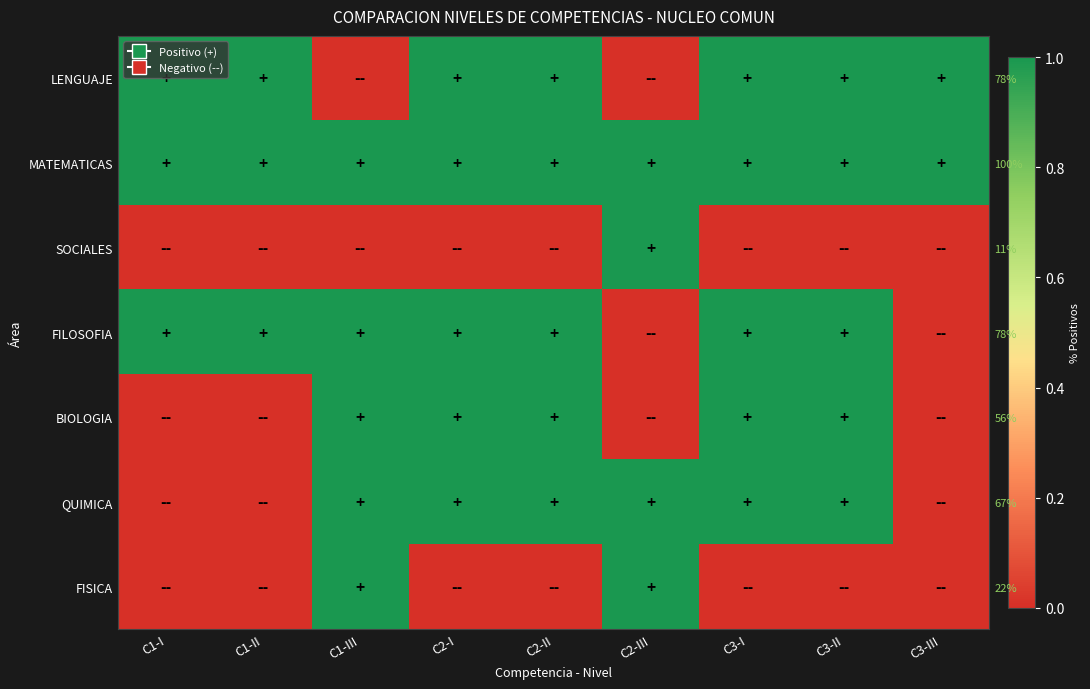

Where is BIOLOGIA nearest to the value 0?

C1-I